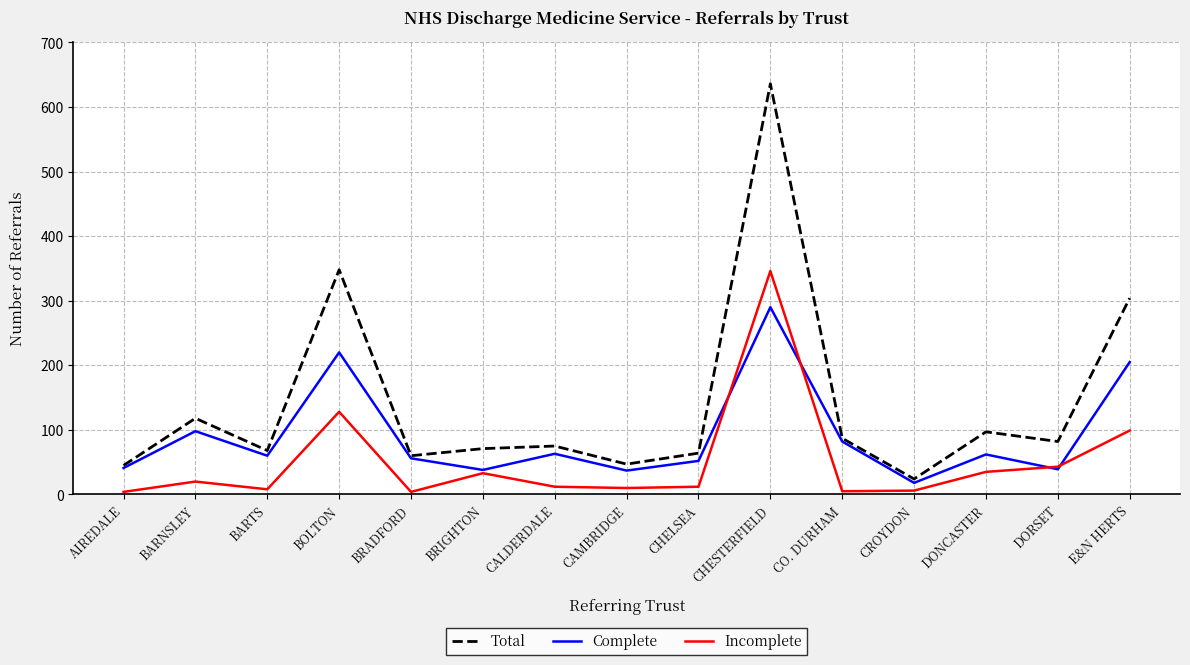

How many distinct data groups are displayed?

3